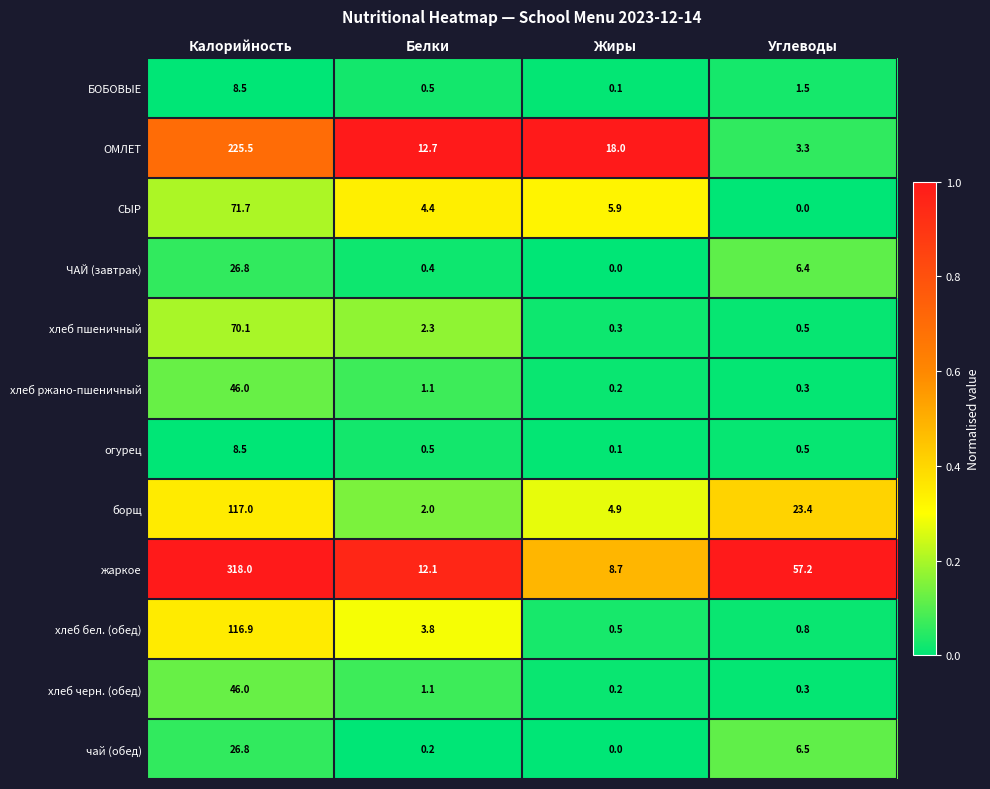

Which series changed the most between Калорийность and Углеводы?

жаркое